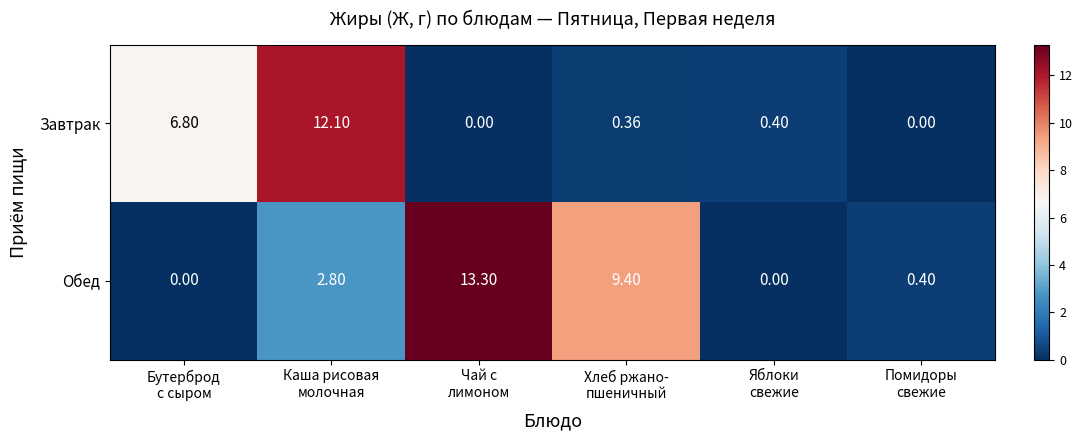

At which category is the sum across all series the highest?

Каша рисовая
молочная